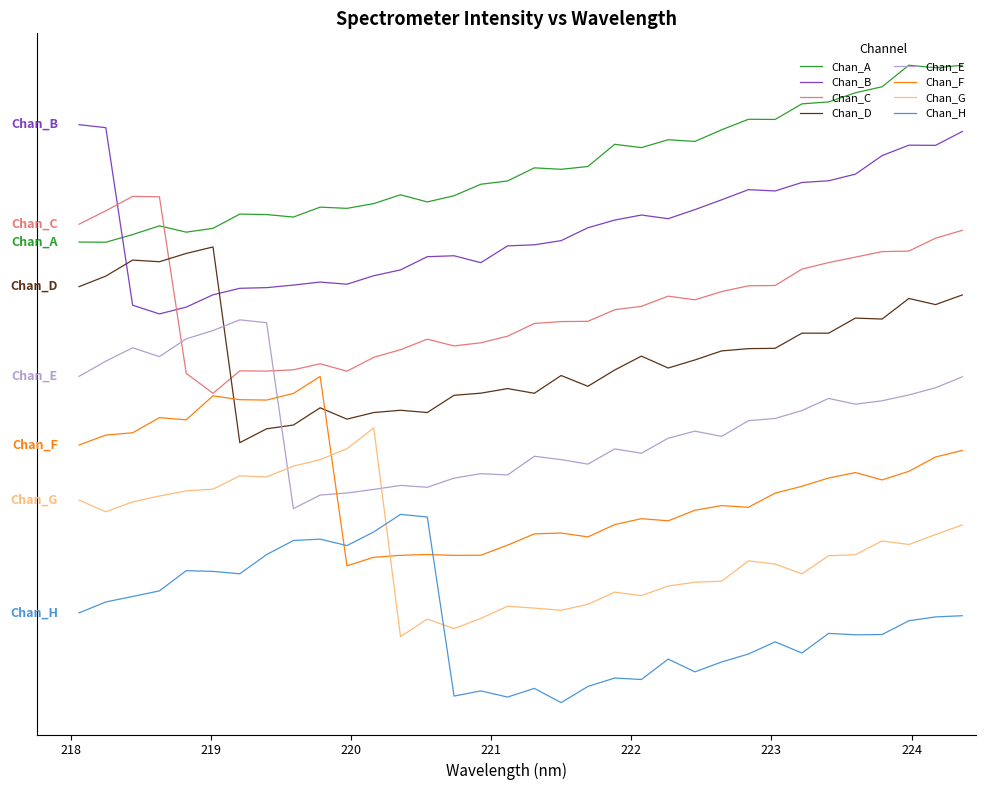

Is this an area chart (filled region under the line)?

No